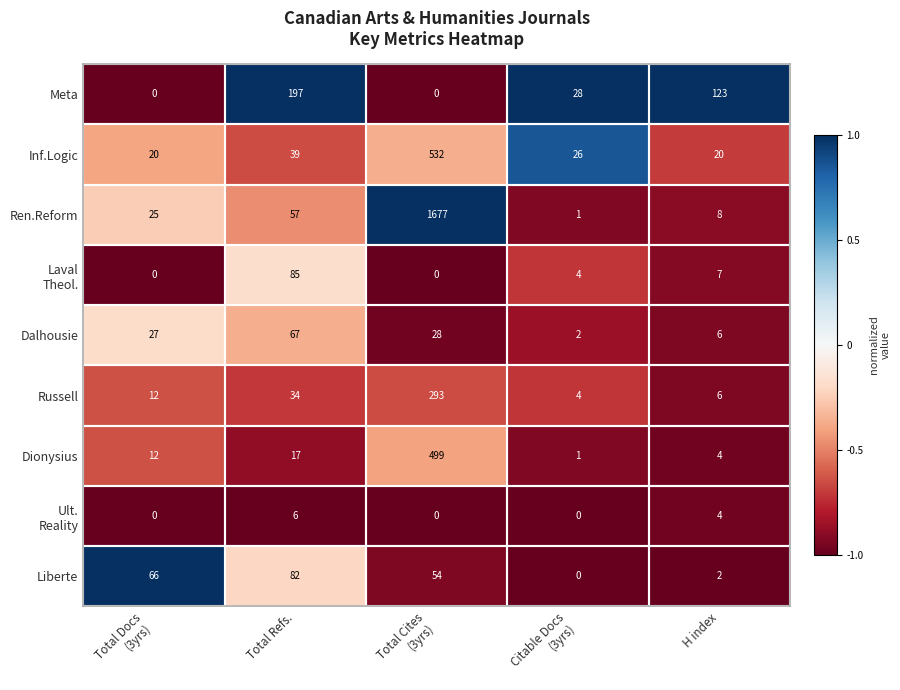

What is the greatest value displayed?

1677